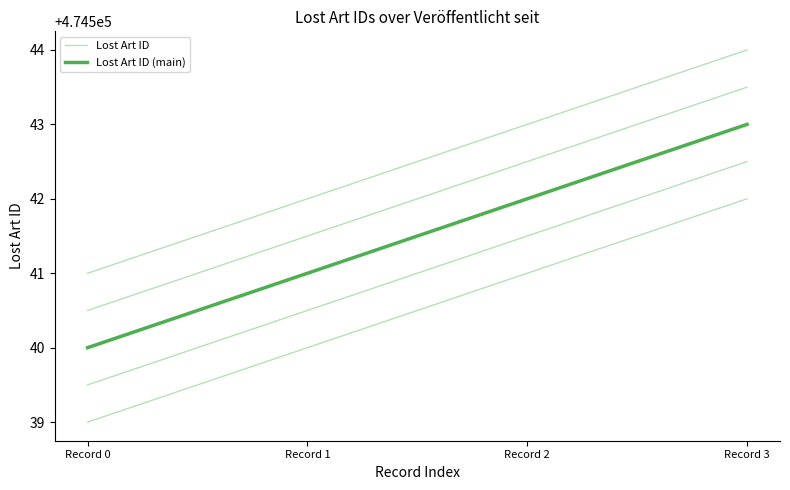

Reading left to right, extract all data points from this chart.

Lost Art ID: Record 0=474540	Record 1=474541	Record 2=474542	Record 3=474543
Lost Art ID (main): Record 0=474540	Record 1=474541	Record 2=474542	Record 3=474543